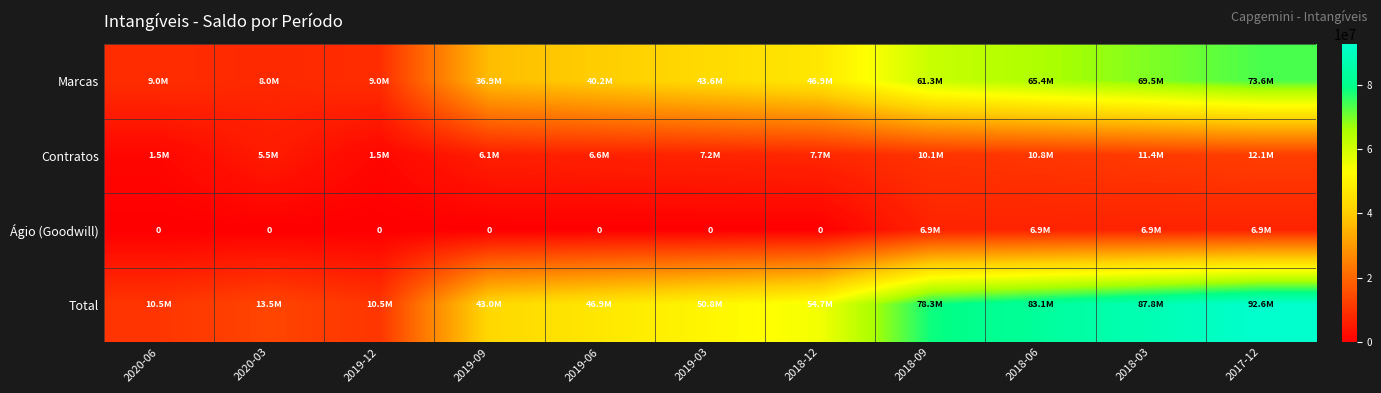

Where does the Contratos series first go above 7179746?

2019-03